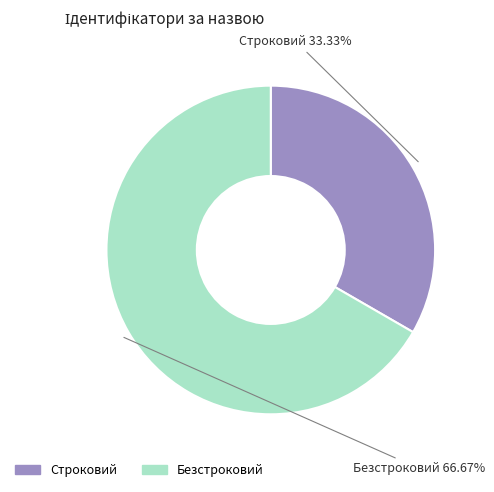

Between Безстроковий and Строковий, which is larger?

Безстроковий